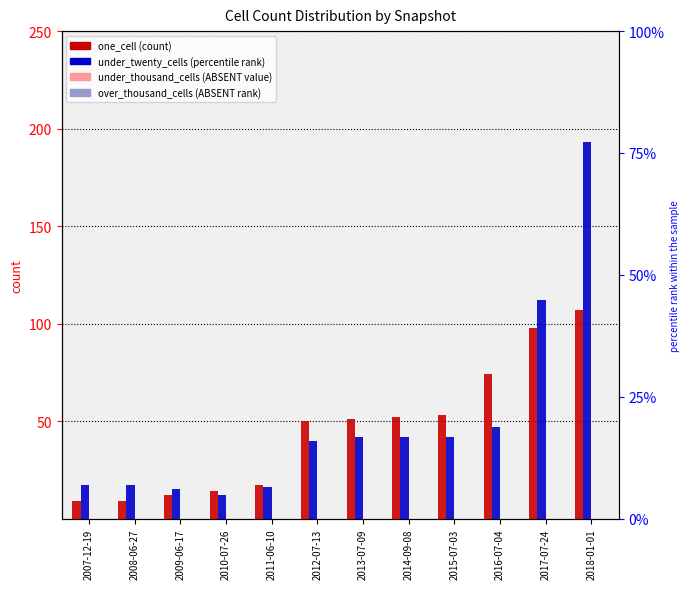

Reading left to right, transcribe all the data shown in this chart.

one_cell: 9	9	12	14	17	50	51	52	53	74	98	107
under_twenty_cells: 17	17	15	12	16	40	42	42	42	47	112	193
under_thousand_cells: 0	0	0	0	0	0	0	0	0	0	0	0
over_thousand_cells: 0	0	0	0	0	0	0	0	0	0	0	0